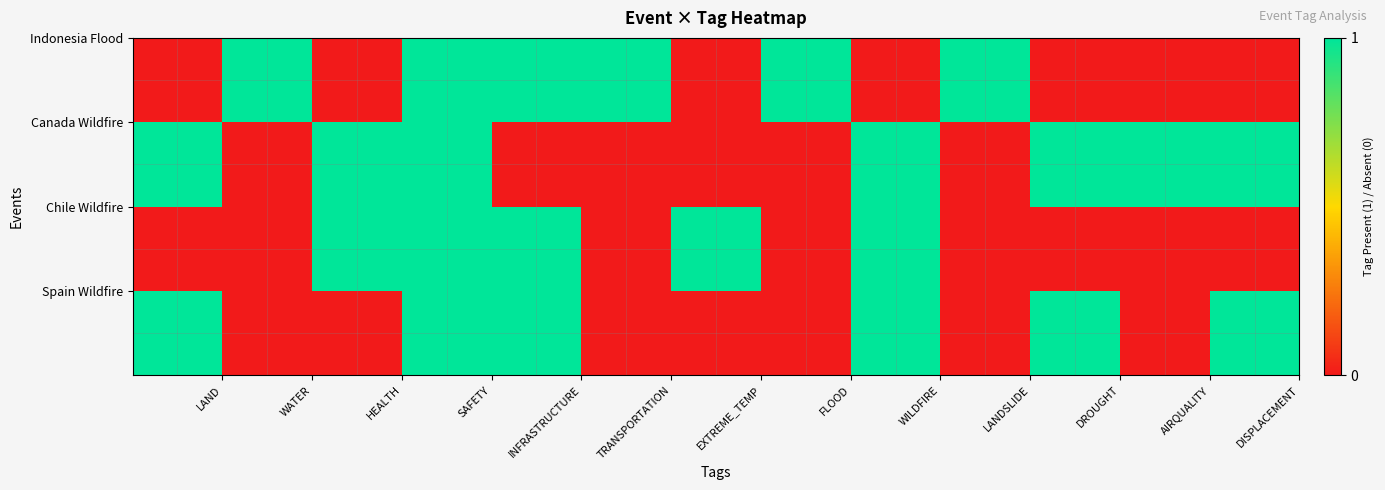

What is the greatest value displayed?

1